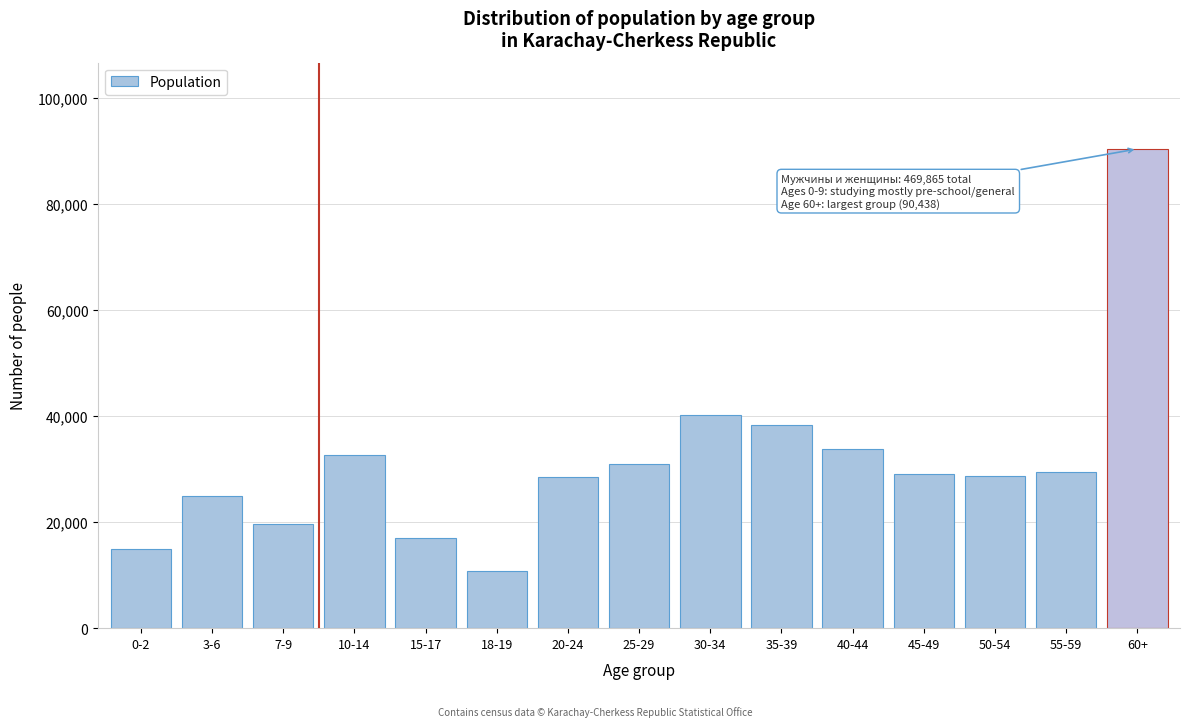

What is the sum of the values at 30-34 and 60+?

130648